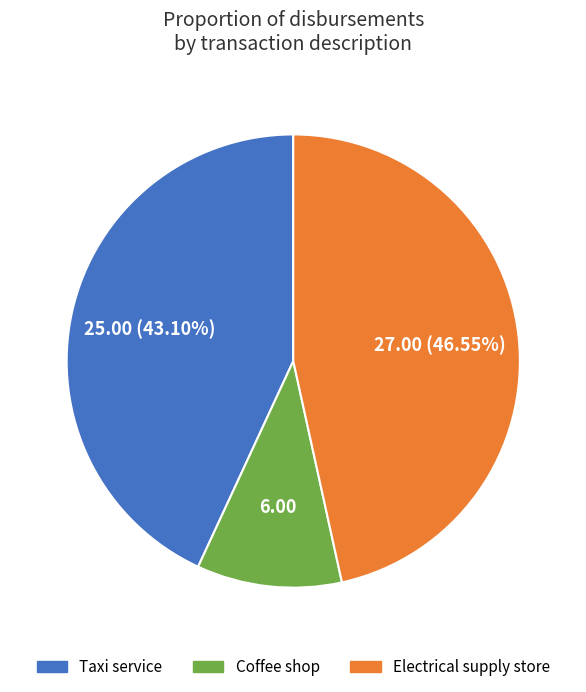

What is the largest slice in the pie chart?

Electrical supply store